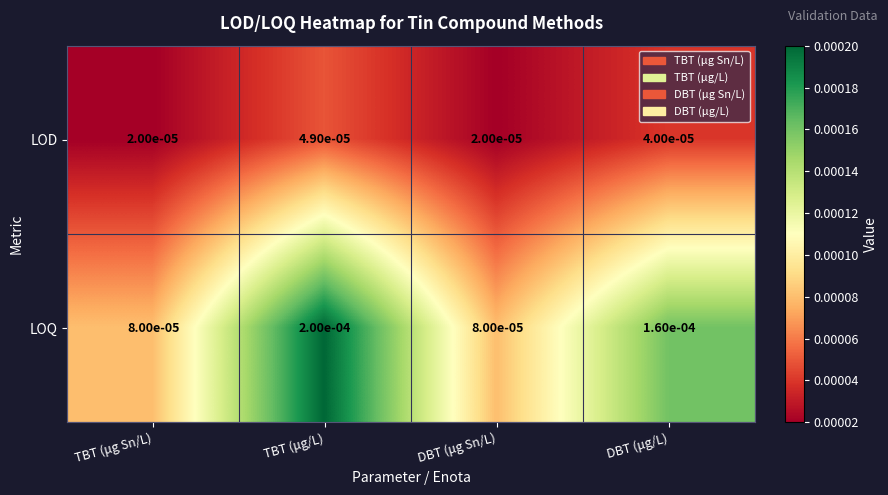

Is the value of LOD at DBT (μg/L) greater than the value of LOQ at DBT (μg/L)?

No